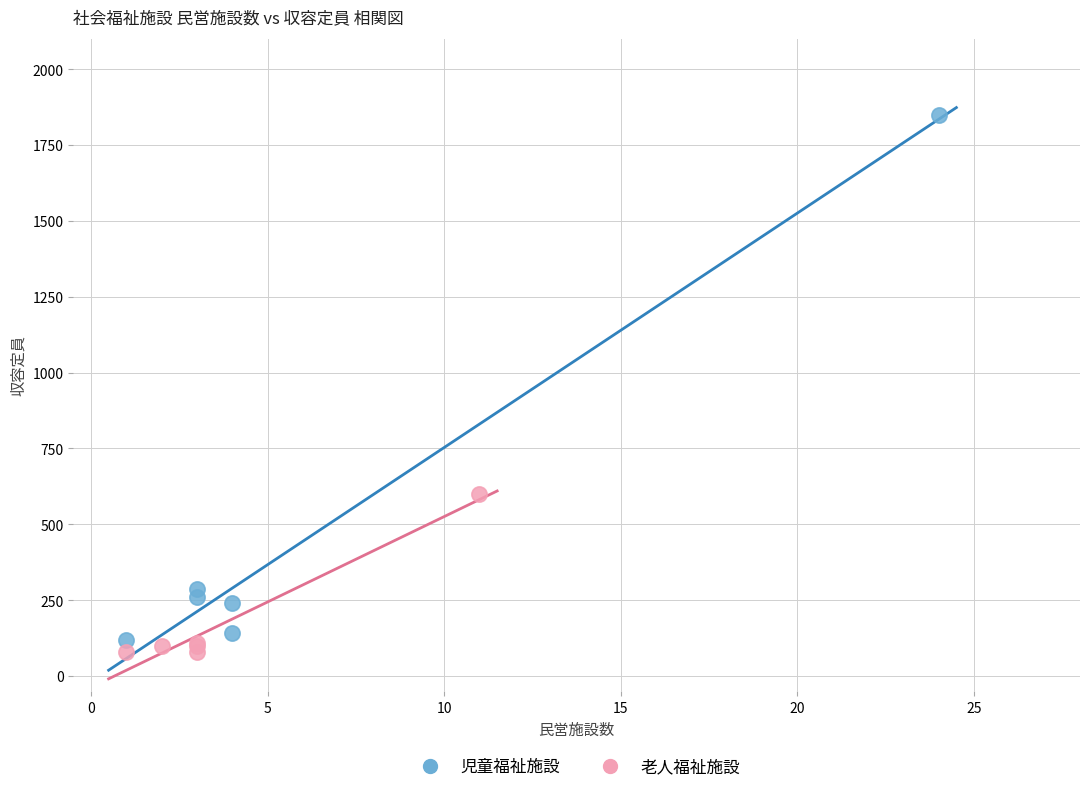

Which series has the largest Y range (max minus min)?

児童福祉施設